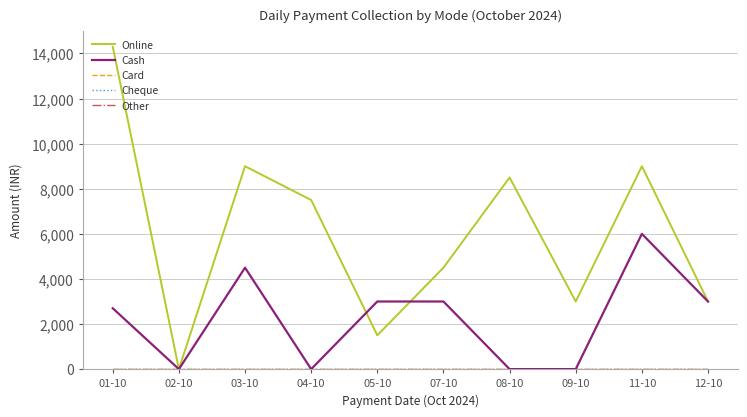

Is this an area chart (filled region under the line)?

No